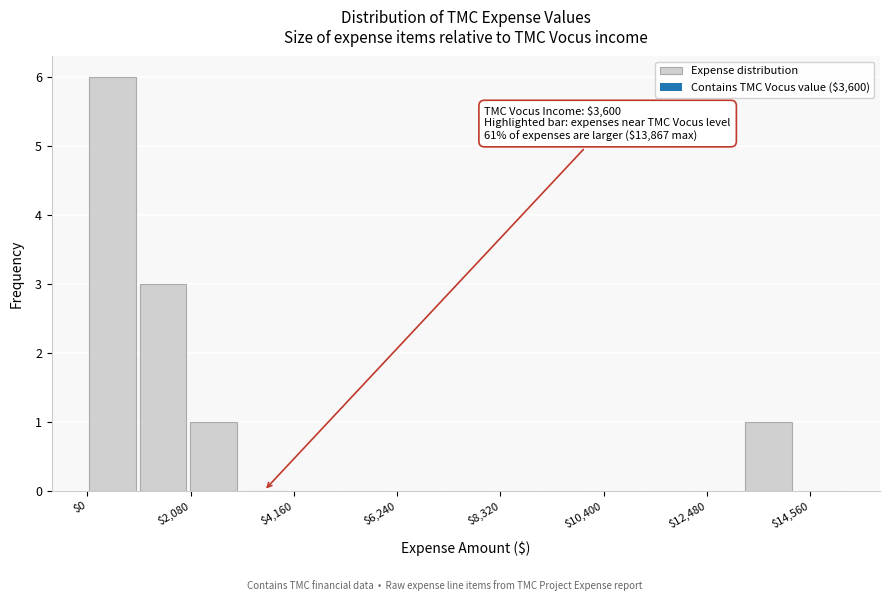

Read against the x-axis, roughly where is the centre of the tallest bar?

500